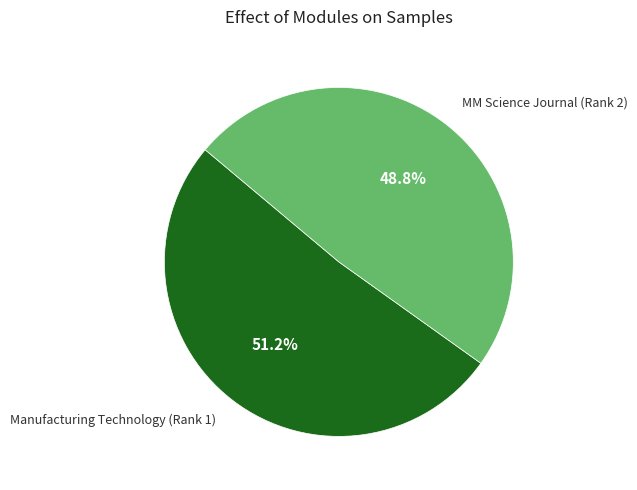

To the nearest percent, what percentage of the pie is MM Science Journal (Rank 2)?

49%